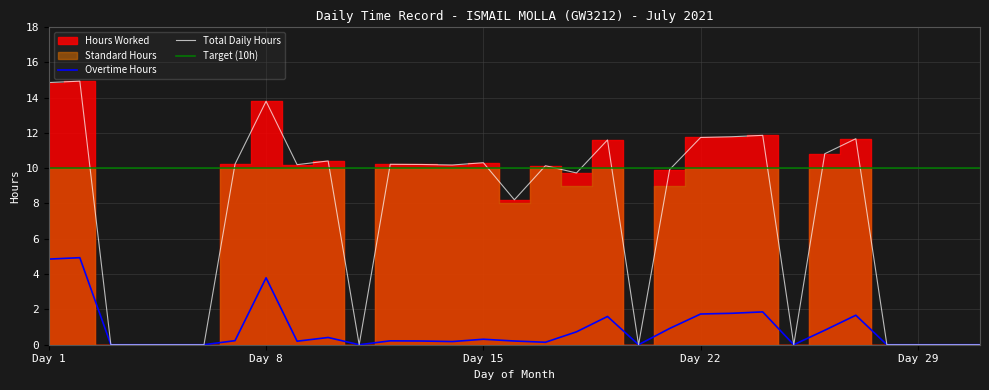

True or false: Overtime Hours has a value of 5.0 at Day 8.

False